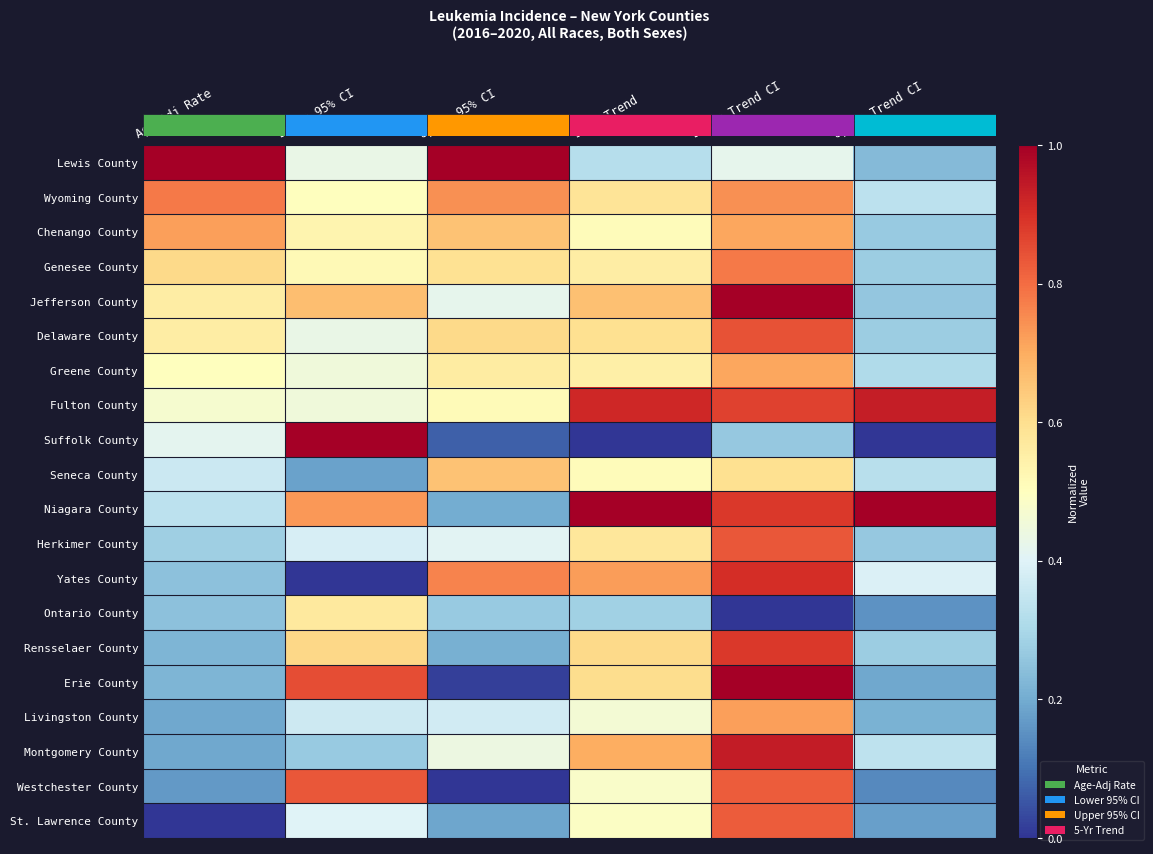

At which category is the sum across all series the highest?

Lower Trend CI